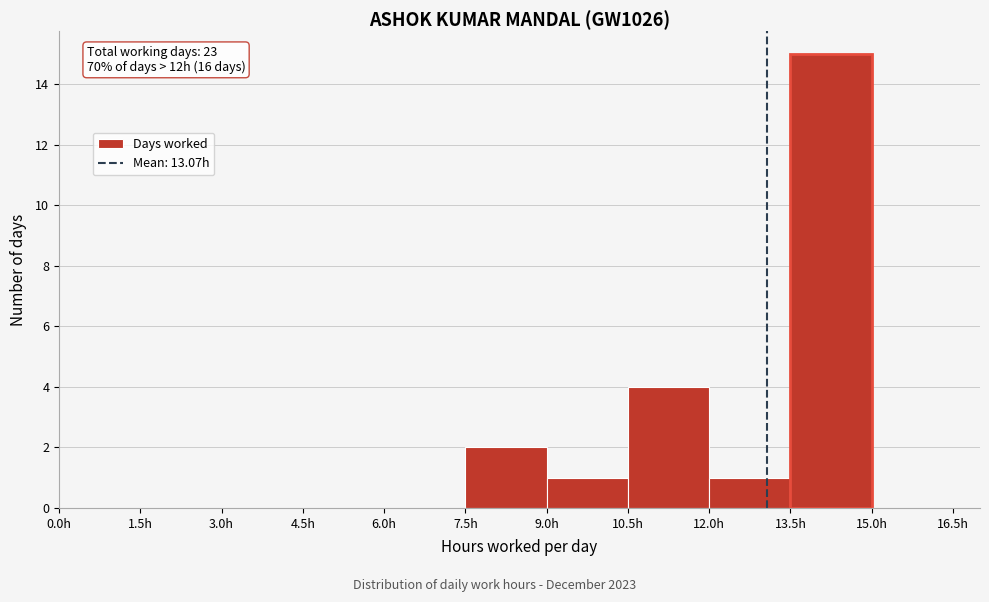

Which range on the x-axis has the tallest bar?

13.5 to 15.0